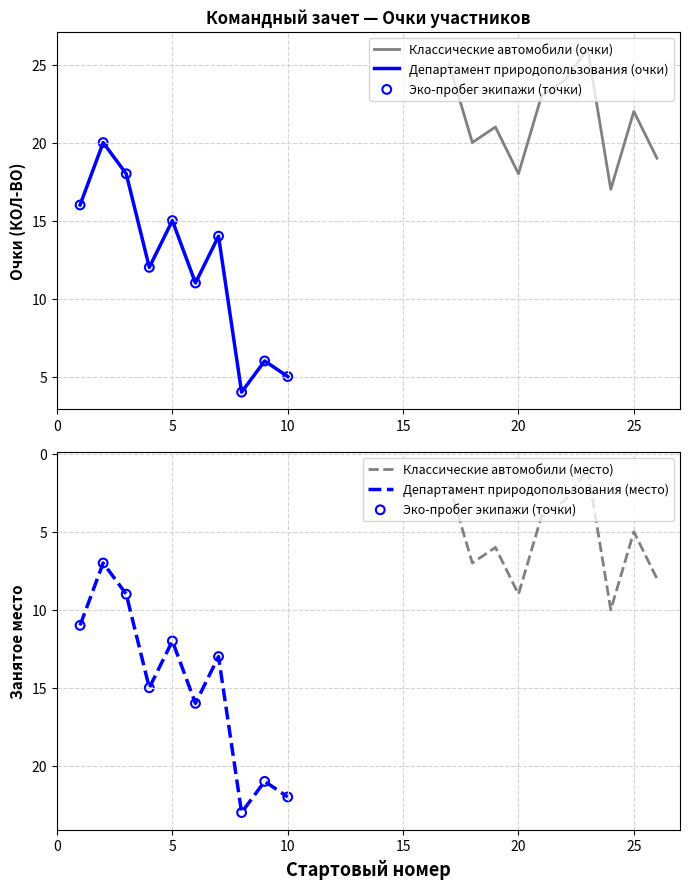

What is the maximum value for Классические автомобили (место)?

10